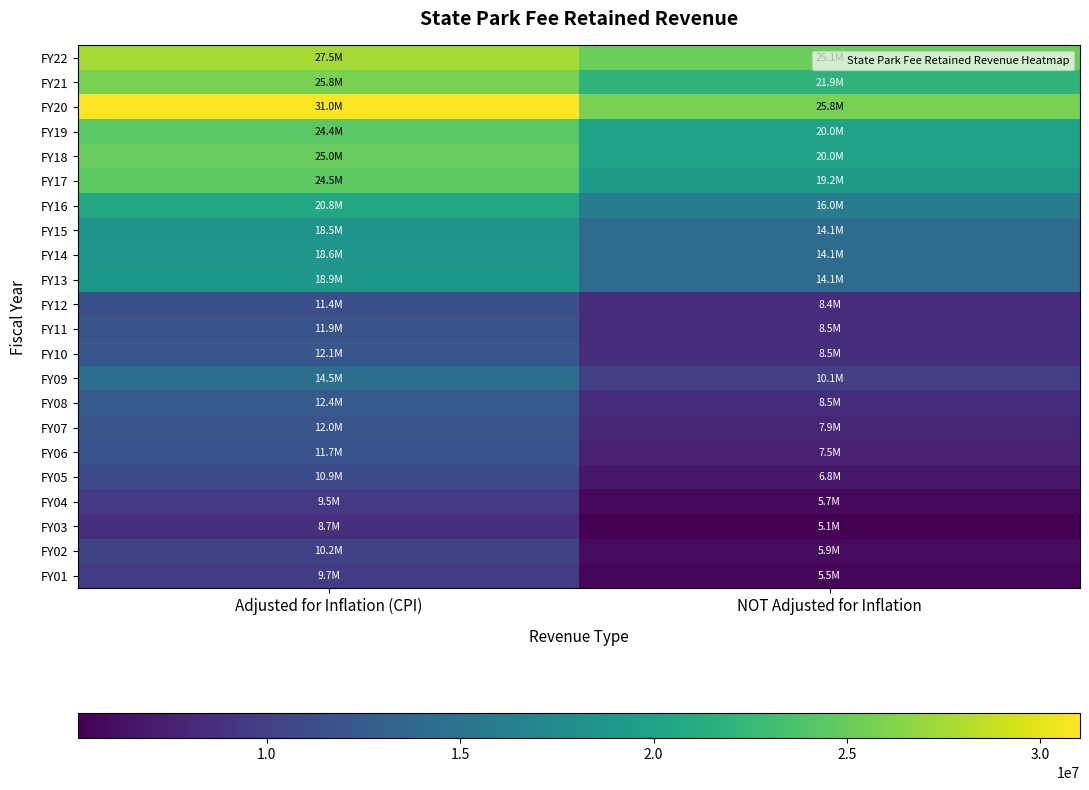

At how many categories does at least one series exceed 14208139?

2